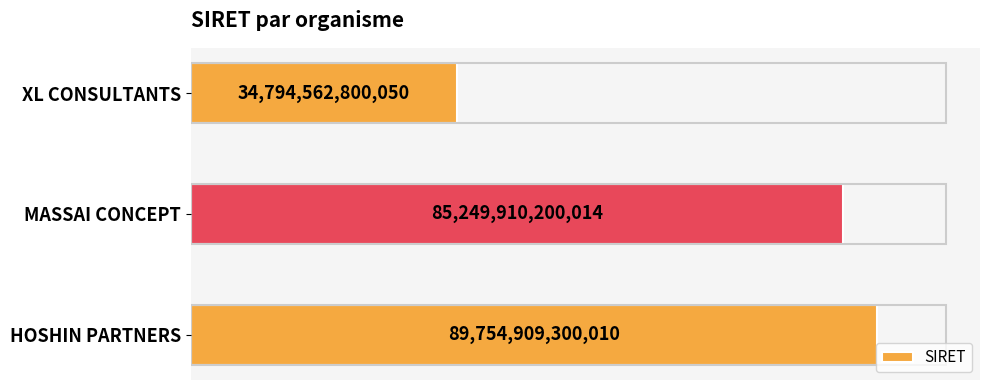

Rank the categories by value from lowest to highest.

XL CONSULTANTS, MASSAI CONCEPT, HOSHIN PARTNERS